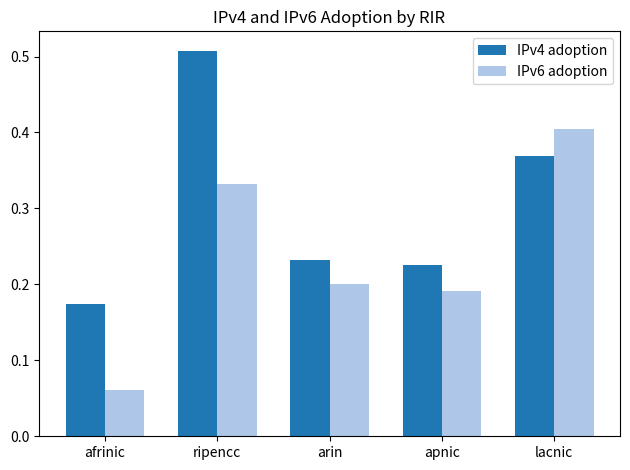

List the series in order of their peak value, lowest first.

IPv6 adoption, IPv4 adoption